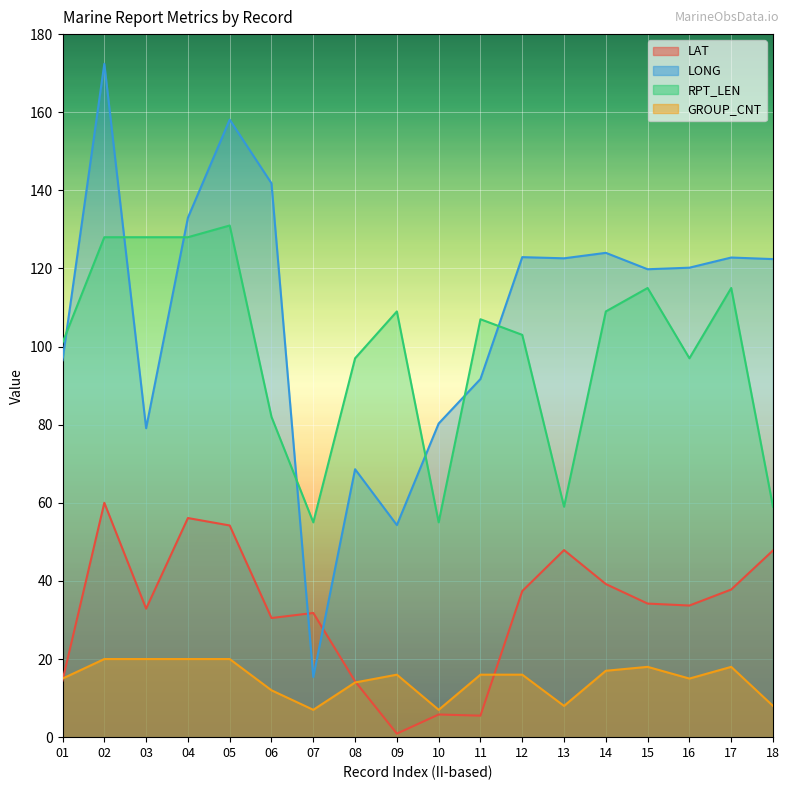

Reading right to left, list all the values displayed in this chart.

LAT: 18=47.8	17=37.8	16=33.7	15=34.2	14=39.2	13=47.9	12=37.4	11=5.5	10=5.8	09=0.9	08=14.3	07=31.8	06=30.5	05=54.2	04=56.1	03=32.9	02=60.0	01=14.5
LONG: 18=122.4	17=122.8	16=120.2	15=119.8	14=124.0	13=122.6	12=122.9	11=91.7	10=80.3	09=54.3	08=68.6	07=15.4	06=141.8	05=158.1	04=133.0	03=79.1	02=172.4	01=96.5
RPT_LEN: 18=59.0	17=115.0	16=97.0	15=115.0	14=109.0	13=59.0	12=103.0	11=107.0	10=55.0	09=109.0	08=97.0	07=55.0	06=82.0	05=131.0	04=128.0	03=128.0	02=128.0	01=101.0
GROUP_CNT: 18=8.0	17=18.0	16=15.0	15=18.0	14=17.0	13=8.0	12=16.0	11=16.0	10=7.0	09=16.0	08=14.0	07=7.0	06=12.0	05=20.0	04=20.0	03=20.0	02=20.0	01=15.0